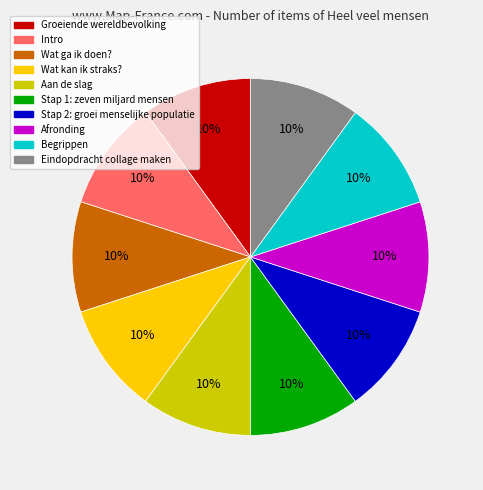

To the nearest percent, what percentage of the pie is Wat ga ik doen??

10%